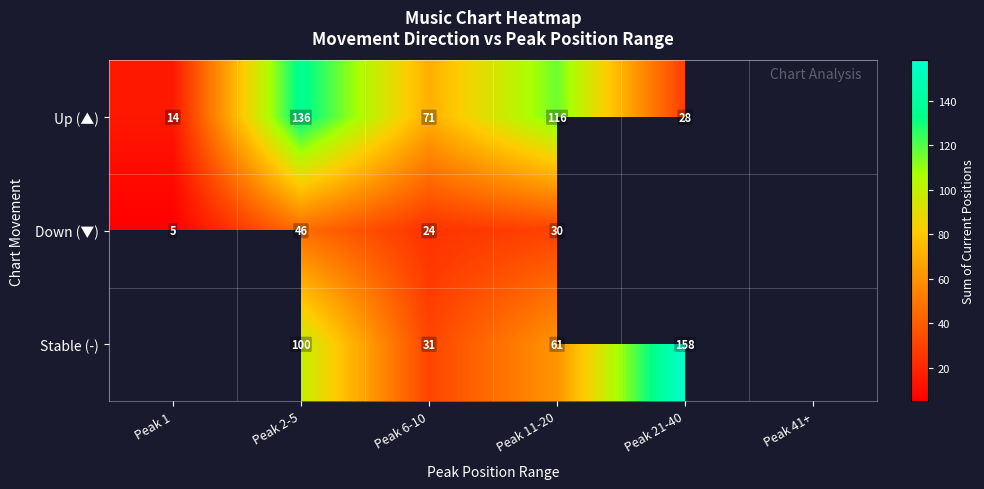

What is the smallest value displayed?

5.0